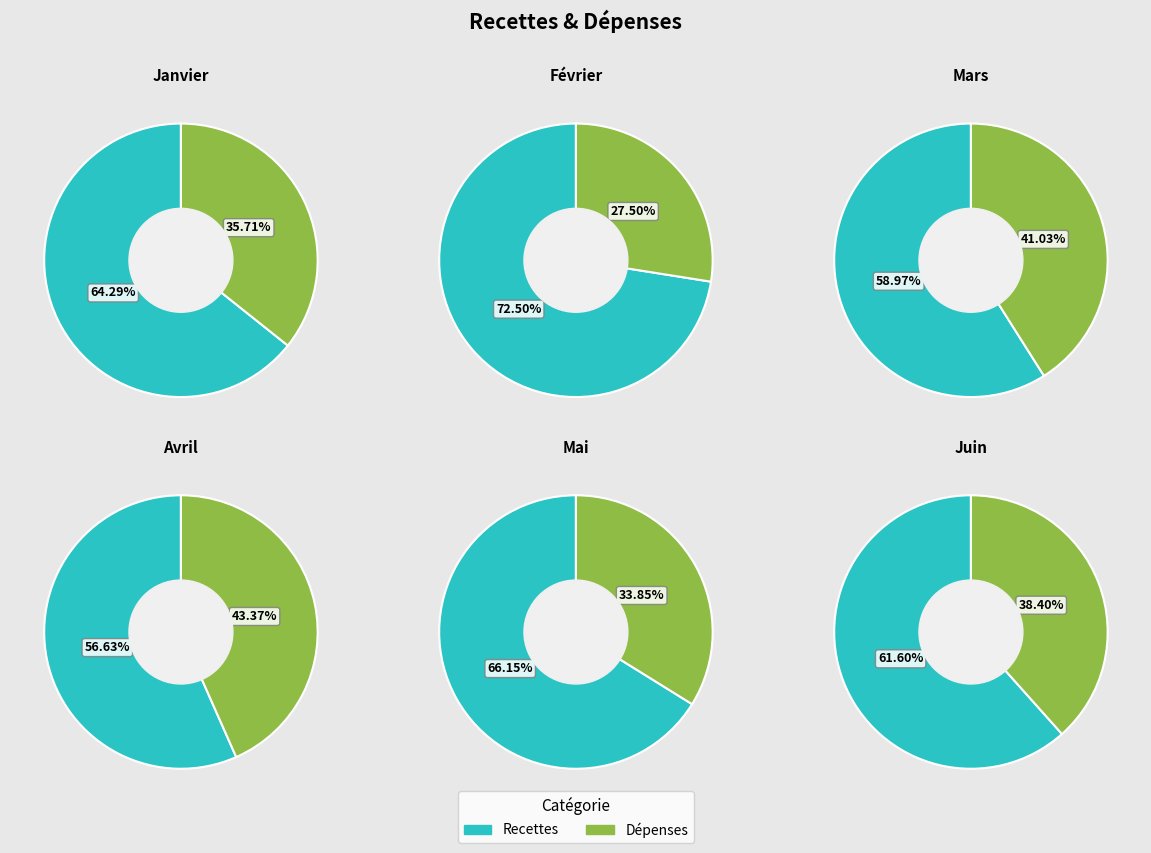

Count the number of slices in the pie.

2